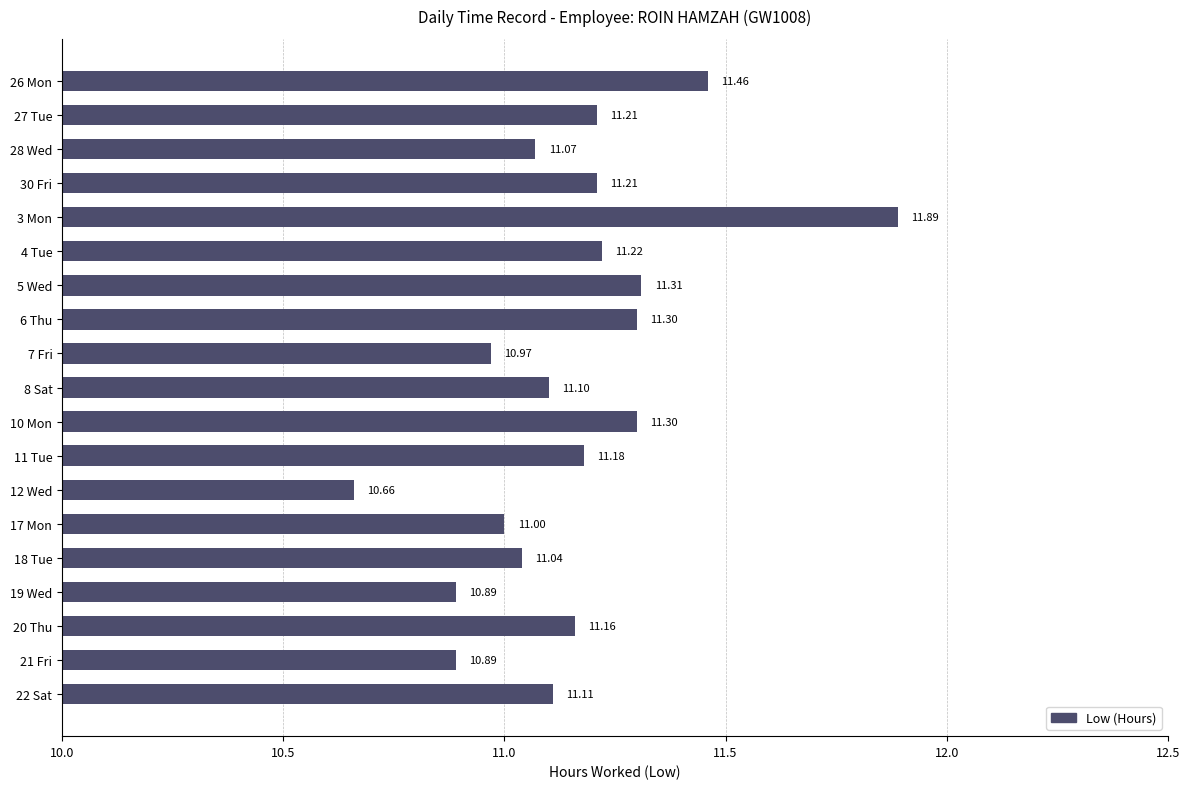

What is the sum of all values?

212.0